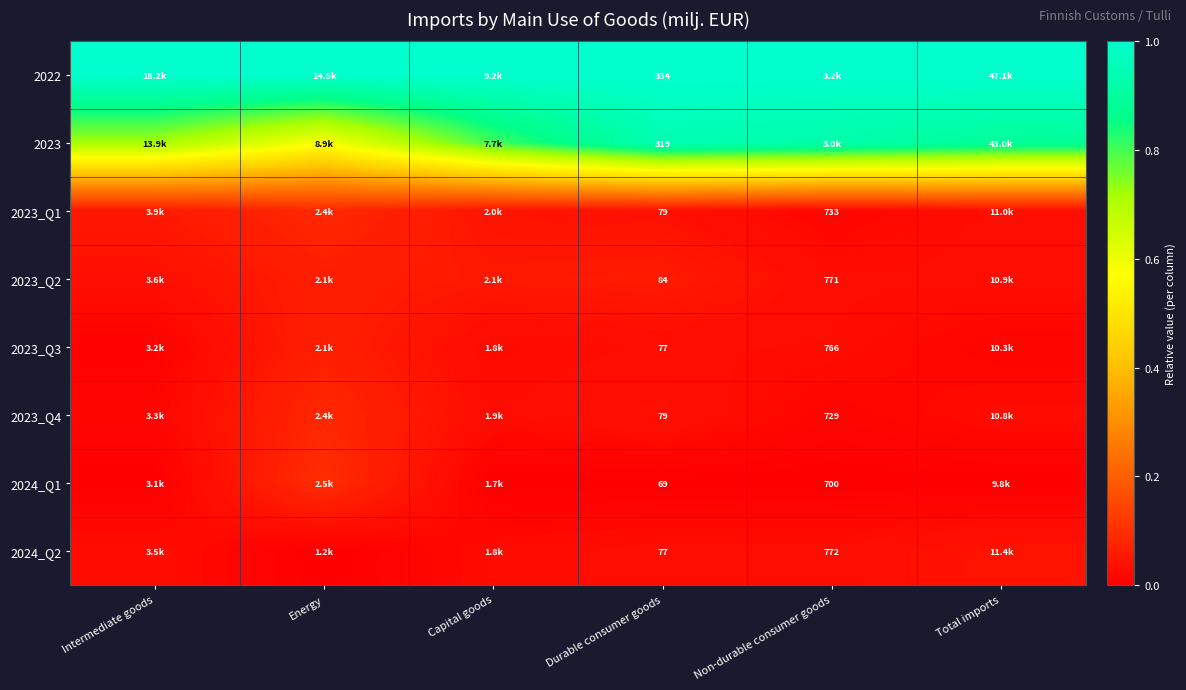

Rank the series by their maximum value, from highest to lowest.

2022, 2023, 2024_Q1, 2023_Q1, 2023_Q4, 2023_Q3, 2023_Q2, 2024_Q2